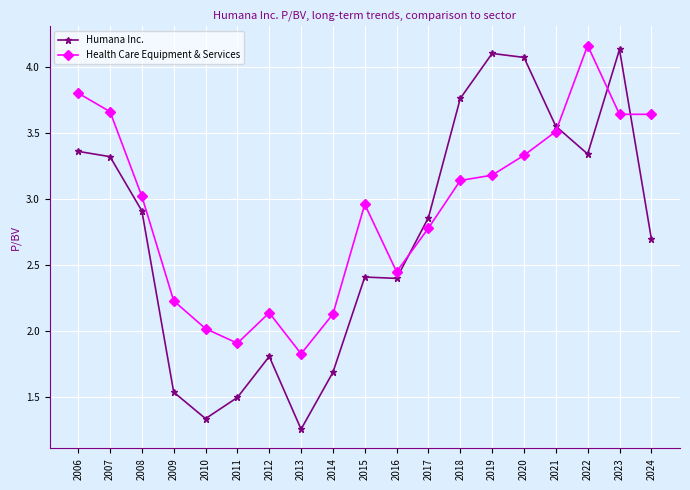

After their last crossing, which series has the higher values: Humana Inc. or Health Care Equipment & Services?

Health Care Equipment & Services